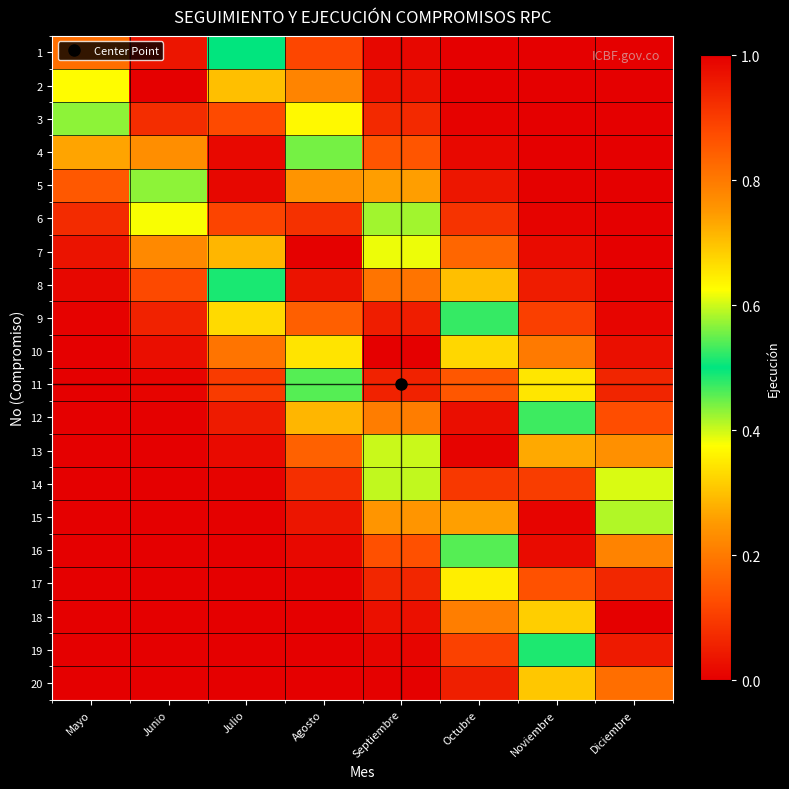

Reading left to right, extract all data points from this chart.

1: Mayo=0.8	Junio=1.0	Julio=0.5	Agosto=0.1	Septiembre=0.0	Octubre=0.0	Noviembre=0.0	Diciembre=0.0
2: Mayo=0.6	Junio=1.0	Julio=0.7	Agosto=0.2	Septiembre=0.0	Octubre=0.0	Noviembre=0.0	Diciembre=0.0
3: Mayo=0.4	Junio=0.9	Julio=0.9	Agosto=0.4	Septiembre=0.1	Octubre=0.0	Noviembre=0.0	Diciembre=0.0
4: Mayo=0.3	Junio=0.8	Julio=1.0	Agosto=0.6	Septiembre=0.1	Octubre=0.0	Noviembre=0.0	Diciembre=0.0
5: Mayo=0.1	Junio=0.6	Julio=1.0	Agosto=0.8	Septiembre=0.3	Octubre=0.0	Noviembre=0.0	Diciembre=0.0
6: Mayo=0.1	Junio=0.4	Julio=0.9	Agosto=0.9	Septiembre=0.4	Octubre=0.1	Noviembre=0.0	Diciembre=0.0
7: Mayo=0.0	Junio=0.2	Julio=0.7	Agosto=1.0	Septiembre=0.6	Octubre=0.2	Noviembre=0.0	Diciembre=0.0
8: Mayo=0.0	Junio=0.1	Julio=0.5	Agosto=1.0	Septiembre=0.8	Octubre=0.3	Noviembre=0.0	Diciembre=0.0
9: Mayo=0.0	Junio=0.1	Julio=0.3	Agosto=0.8	Septiembre=1.0	Octubre=0.5	Noviembre=0.1	Diciembre=0.0
10: Mayo=0.0	Junio=0.0	Julio=0.2	Agosto=0.7	Septiembre=1.0	Octubre=0.7	Noviembre=0.2	Diciembre=0.0
11: Mayo=0.0	Junio=0.0	Julio=0.1	Agosto=0.5	Septiembre=0.9	Octubre=0.9	Noviembre=0.3	Diciembre=0.1
12: Mayo=0.0	Junio=0.0	Julio=0.0	Agosto=0.3	Septiembre=0.8	Octubre=1.0	Noviembre=0.5	Diciembre=0.1
13: Mayo=0.0	Junio=0.0	Julio=0.0	Agosto=0.2	Septiembre=0.6	Octubre=1.0	Noviembre=0.7	Diciembre=0.2
14: Mayo=0.0	Junio=0.0	Julio=0.0	Agosto=0.1	Septiembre=0.4	Octubre=0.9	Noviembre=0.9	Diciembre=0.4
15: Mayo=0.0	Junio=0.0	Julio=0.0	Agosto=0.0	Septiembre=0.2	Octubre=0.7	Noviembre=1.0	Diciembre=0.6
16: Mayo=0.0	Junio=0.0	Julio=0.0	Agosto=0.0	Septiembre=0.1	Octubre=0.5	Noviembre=1.0	Diciembre=0.8
17: Mayo=0.0	Junio=0.0	Julio=0.0	Agosto=0.0	Septiembre=0.1	Octubre=0.4	Noviembre=0.9	Diciembre=0.9
18: Mayo=0.0	Junio=0.0	Julio=0.0	Agosto=0.0	Septiembre=0.0	Octubre=0.2	Noviembre=0.7	Diciembre=1.0
19: Mayo=0.0	Junio=0.0	Julio=0.0	Agosto=0.0	Septiembre=0.0	Octubre=0.1	Noviembre=0.5	Diciembre=1.0
20: Mayo=0.0	Junio=0.0	Julio=0.0	Agosto=0.0	Septiembre=0.0	Octubre=0.1	Noviembre=0.3	Diciembre=0.8